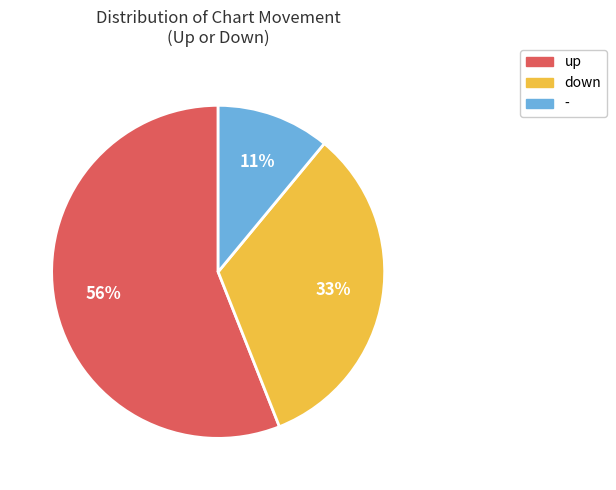

Is there any slice that represents more than half of the pie?

Yes